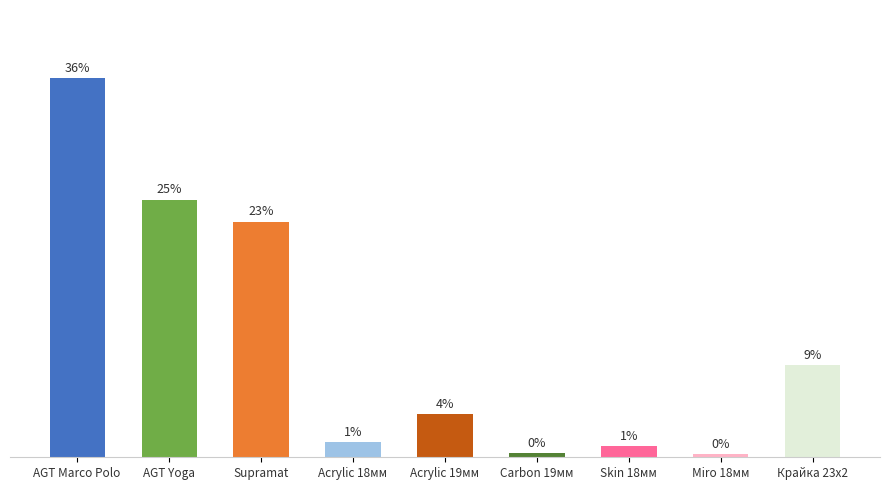

What is the difference between the values at Supramat and AGT Yoga?

2.1